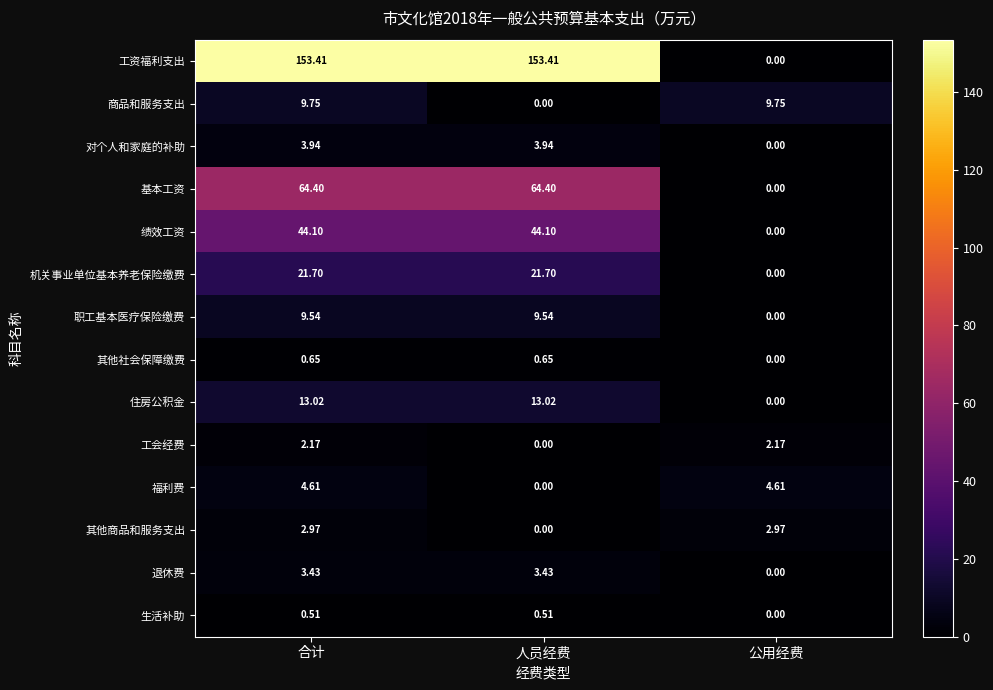

How many data points does each series have?

3